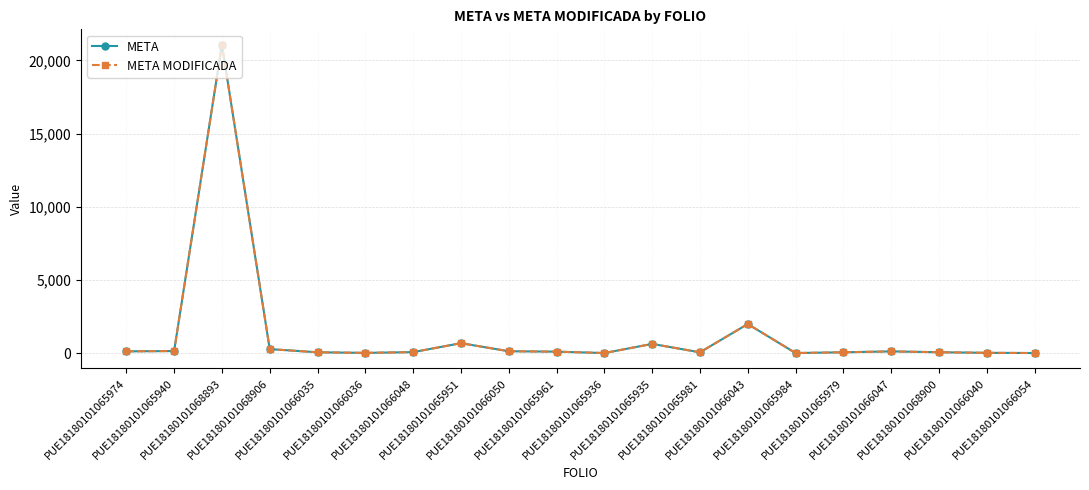

At which category is the sum across all series the highest?

PUE18180101068893